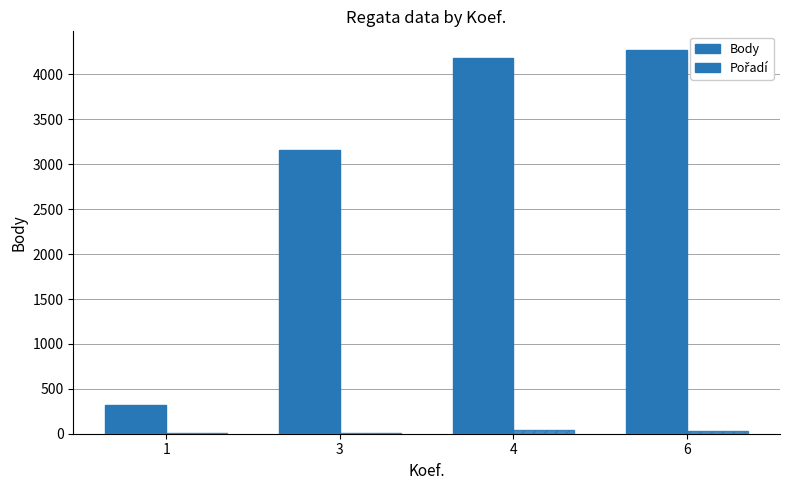

What is the difference between the maximum and minimum values in the Pořadí series?

27